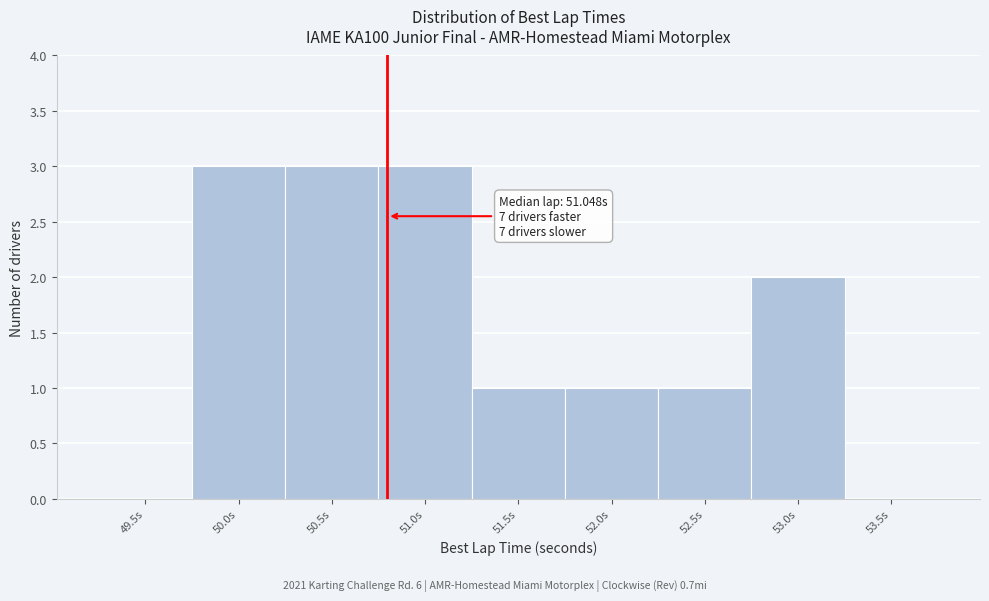

Reading left to right, what are all the values shown in this chart?

49.5s=0	50.0s=3	50.5s=3	51.0s=3	51.5s=1	52.0s=1	52.5s=1	53.0s=2	53.5s=0